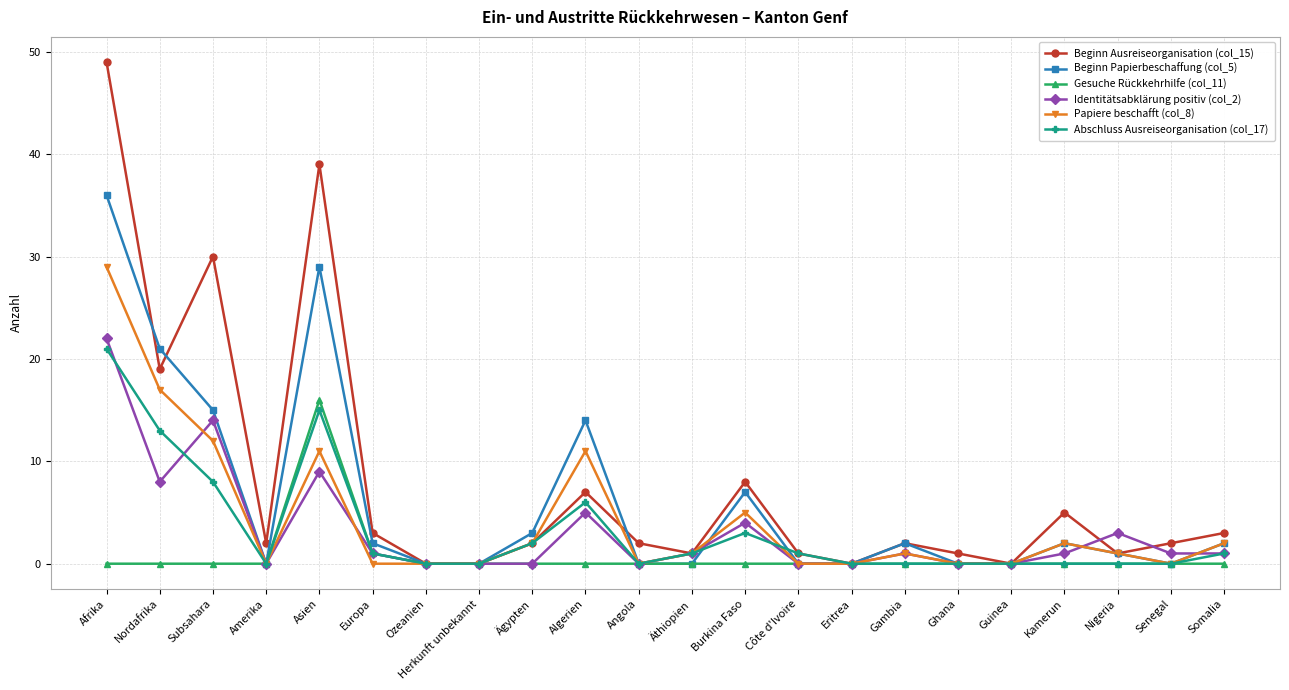

What is the total value across all series at Gambia?

6